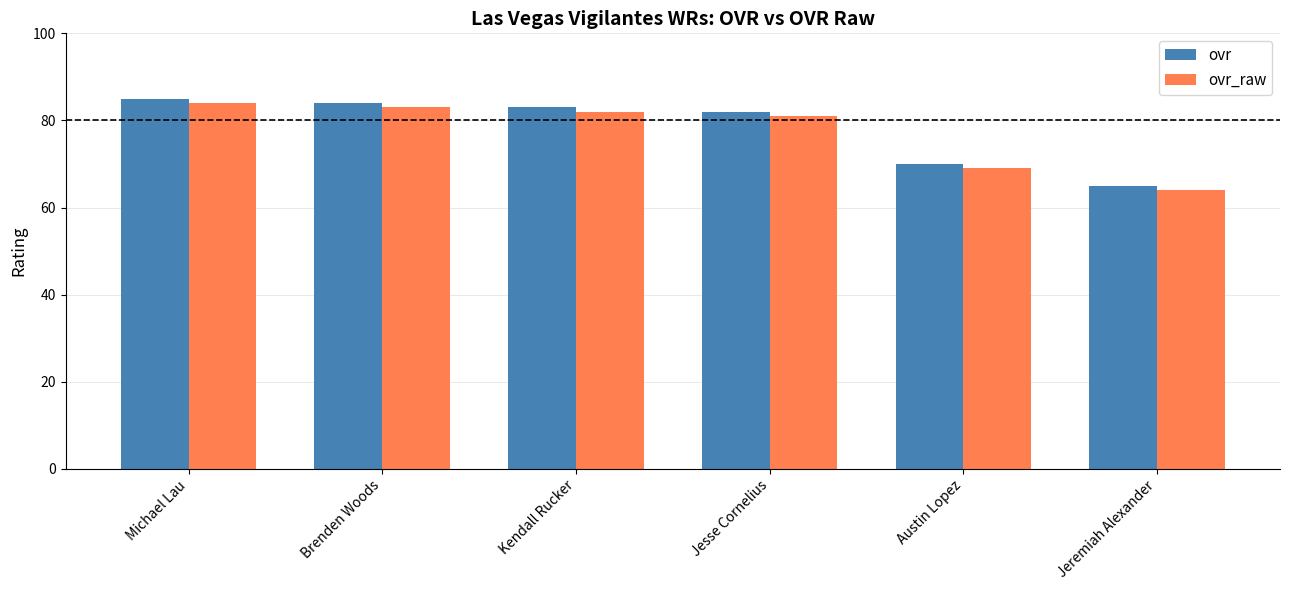

Is it true that ovr equals 84 at Brenden Woods?

True